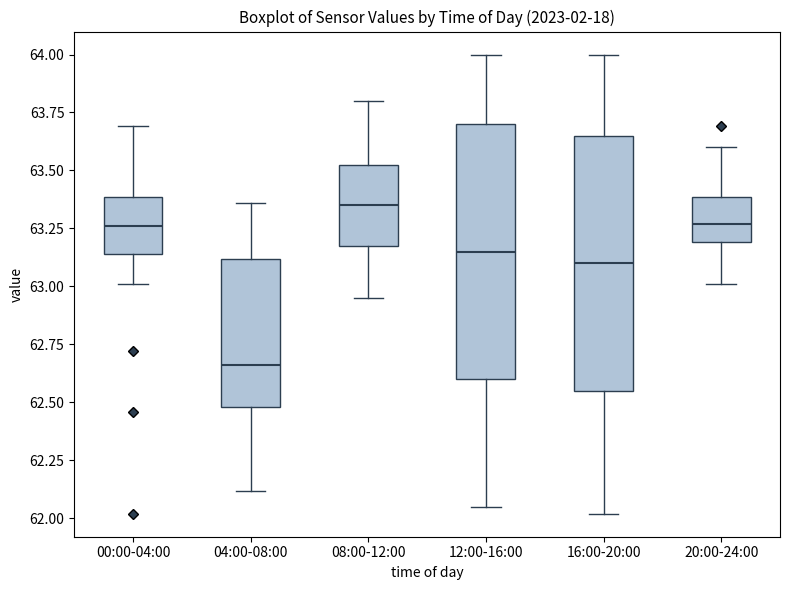

Reading left to right, read every box against the y-axis: the position of its median line, the range the box covers, and the ends of its whiskers. The values are not printed on the chart, so give them approximately, as read against the axis.

00:00-04:00: median 63.25, box 63.15 to 63.40, whiskers 63.00 to 63.70
04:00-08:00: median 62.65, box 62.50 to 63.10, whiskers 62.10 to 63.35
08:00-12:00: median 63.35, box 63.20 to 63.55, whiskers 62.95 to 63.80
12:00-16:00: median 63.15, box 62.60 to 63.70, whiskers 62.05 to 64.00
16:00-20:00: median 63.10, box 62.55 to 63.65, whiskers 62.00 to 64.00
20:00-24:00: median 63.25, box 63.20 to 63.40, whiskers 63.00 to 63.60